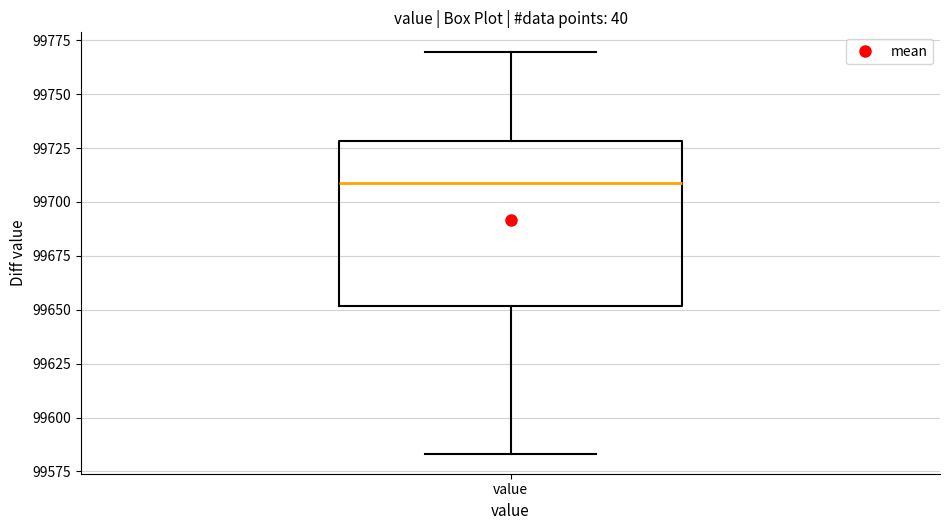

Where is the lower edge of the box for value on the y-axis? The values are not printed on the chart, so give them approximately, as read against the axis.

99650